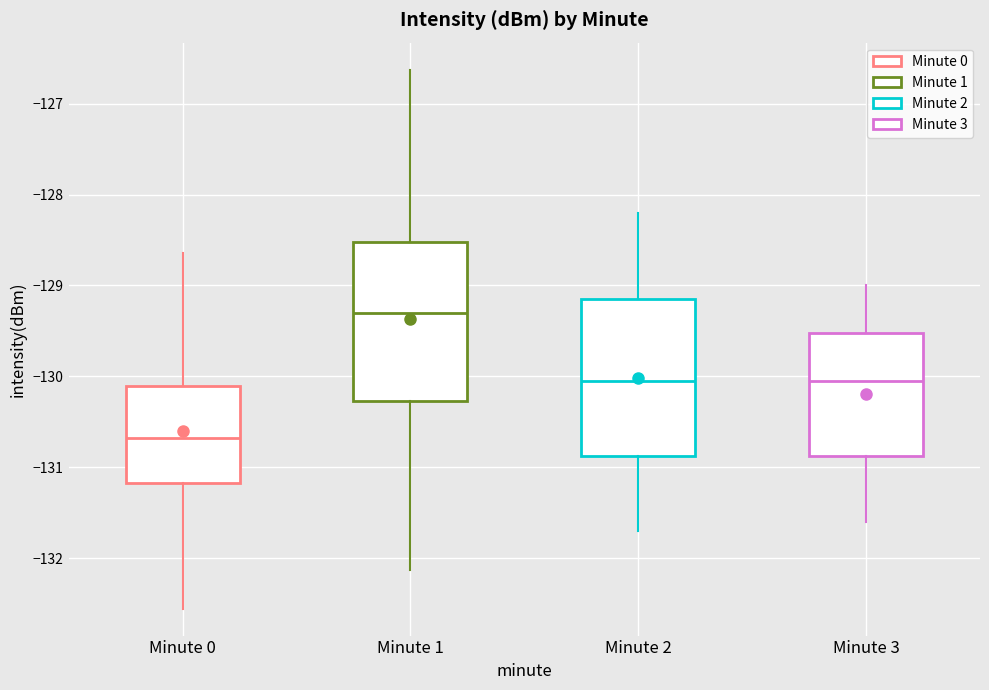

Which box's median line is the highest?

Minute 1